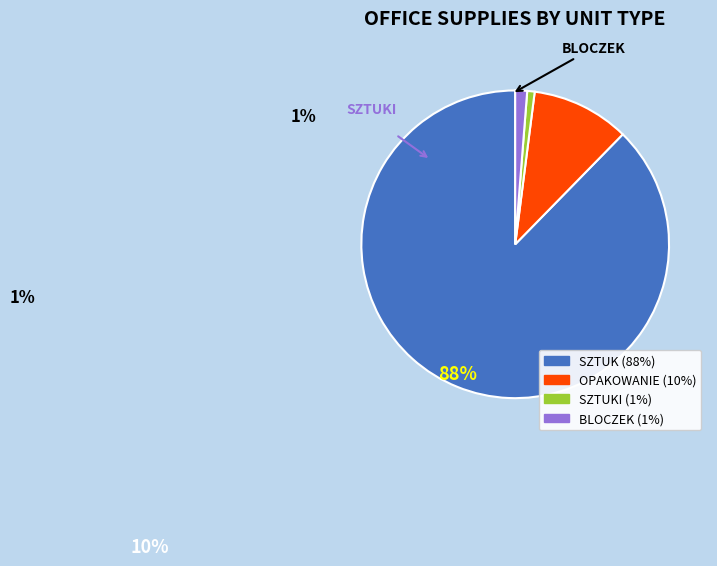

Is there any slice that represents more than half of the pie?

Yes